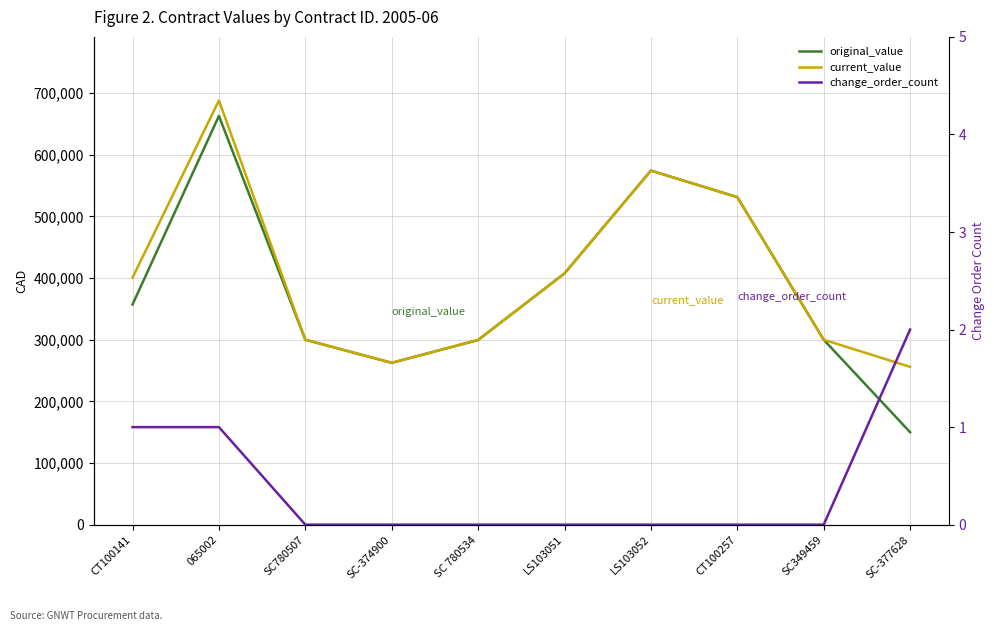

What are all the series names shown in the legend?

original_value, current_value, change_order_count